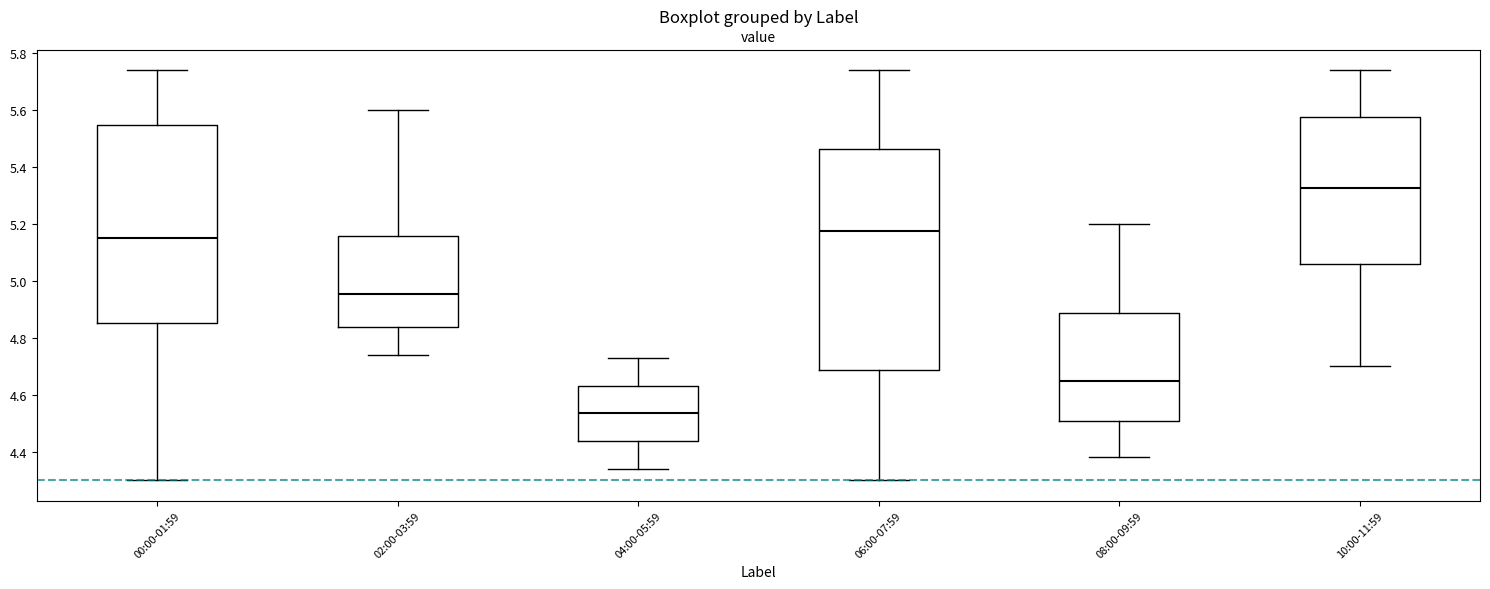

Reading left to right, read every box against the y-axis: the position of its median line, the range the box covers, and the ends of its whiskers. The values are not printed on the chart, so give them approximately, as read against the axis.

00:00-01:59: median 5.16, box 4.86 to 5.54, whiskers 4.30 to 5.74
02:00-03:59: median 4.96, box 4.84 to 5.16, whiskers 4.74 to 5.60
04:00-05:59: median 4.54, box 4.44 to 4.64, whiskers 4.34 to 4.74
06:00-07:59: median 5.18, box 4.68 to 5.46, whiskers 4.30 to 5.74
08:00-09:59: median 4.66, box 4.50 to 4.88, whiskers 4.38 to 5.20
10:00-11:59: median 5.32, box 5.06 to 5.58, whiskers 4.70 to 5.74